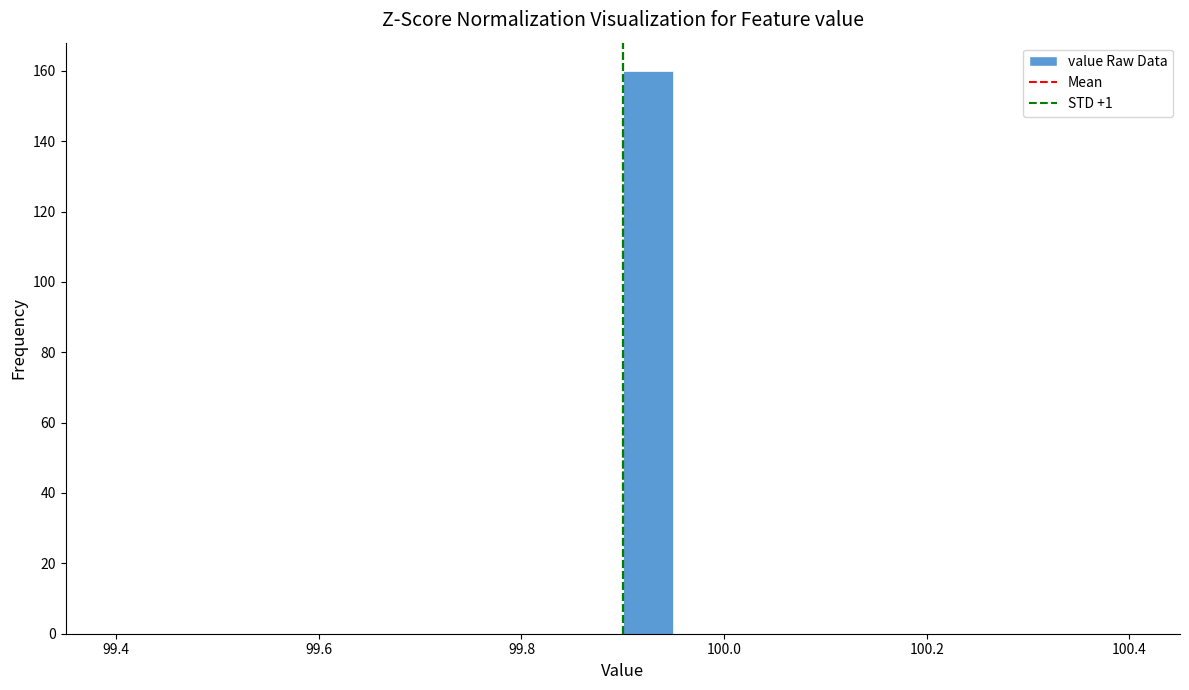

Around what value on the x-axis is the tallest bar? Give the approximate position of its centre, as read against the axis.

99.92